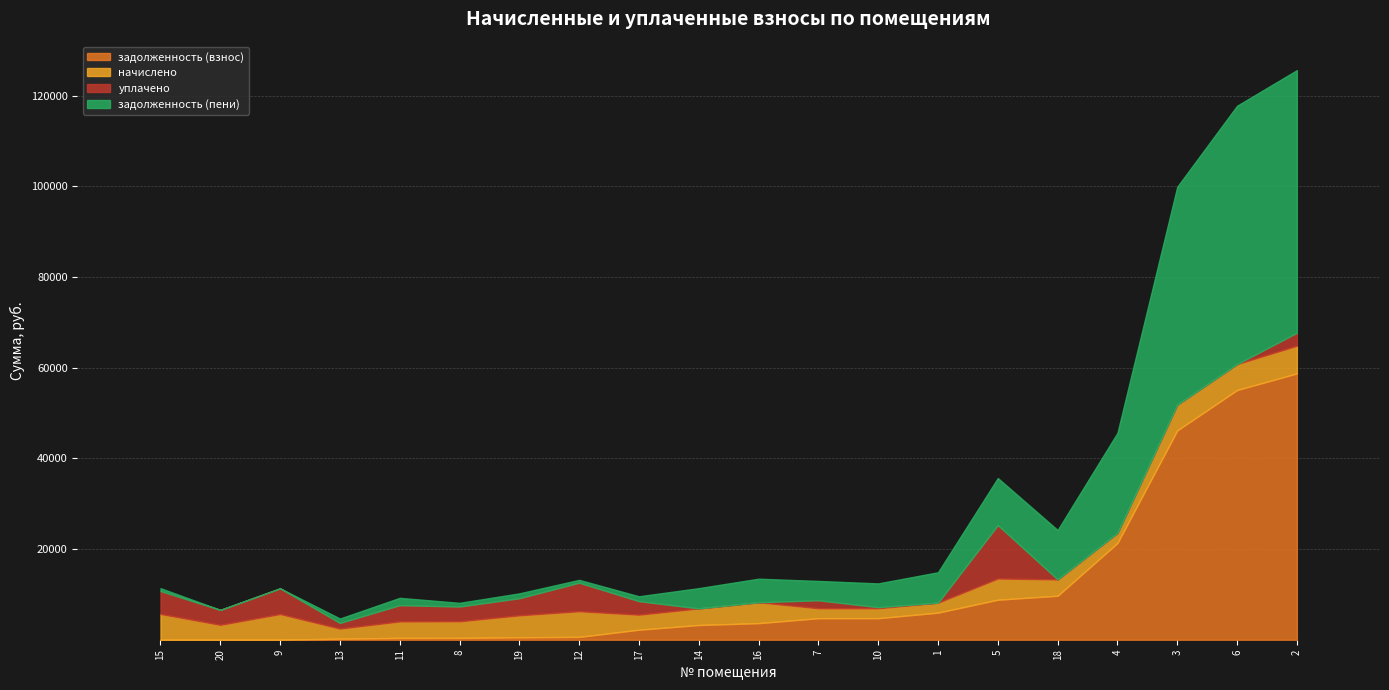

What is the sum of the задолженность (взнос) values at 18 and 10?

14462.1